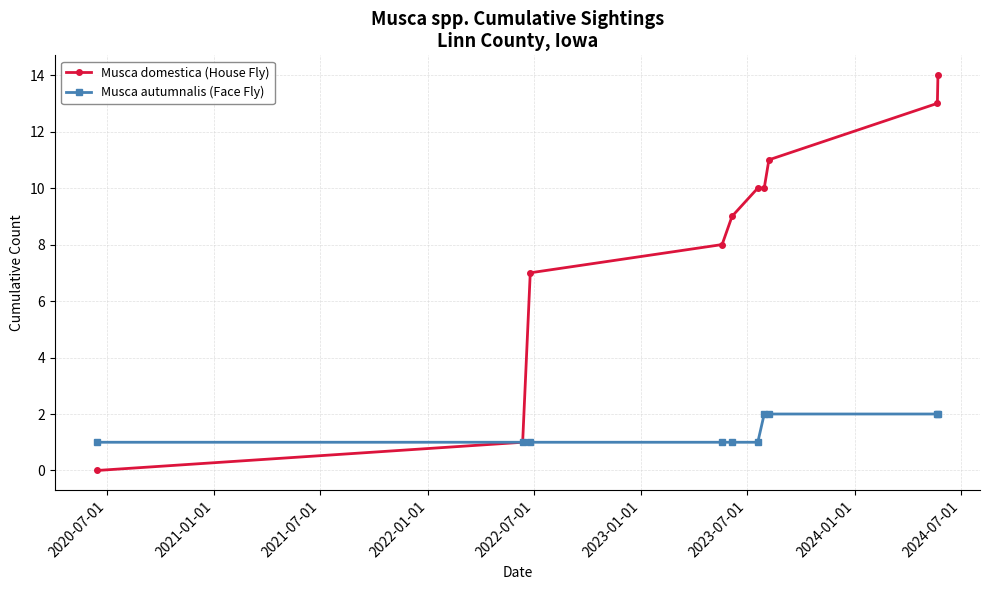

What is the greatest value displayed?

14